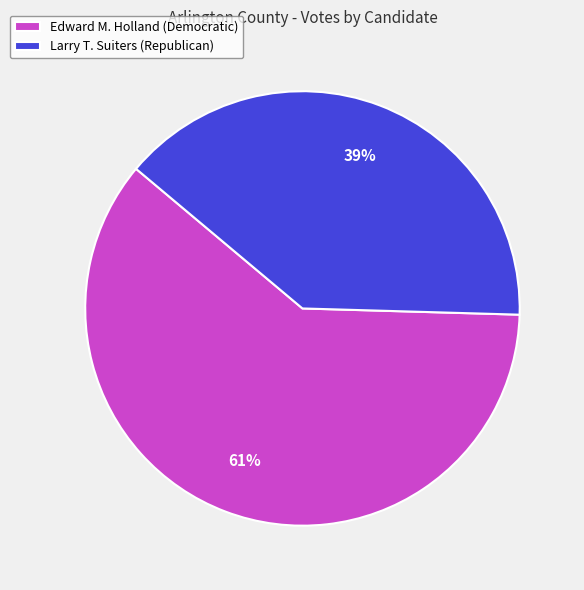

Which category has the smallest portion of the pie?

Larry T. Suiters (Republican)